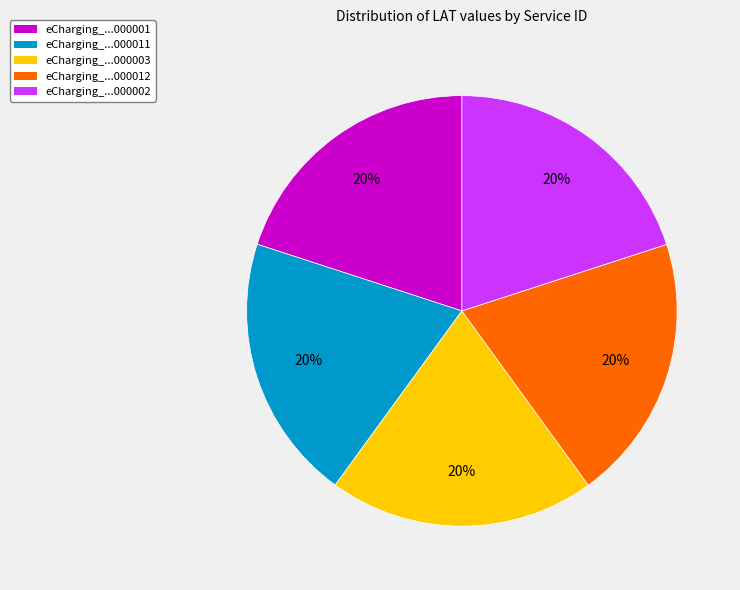

To the nearest percent, what is the average slice percentage?

20%